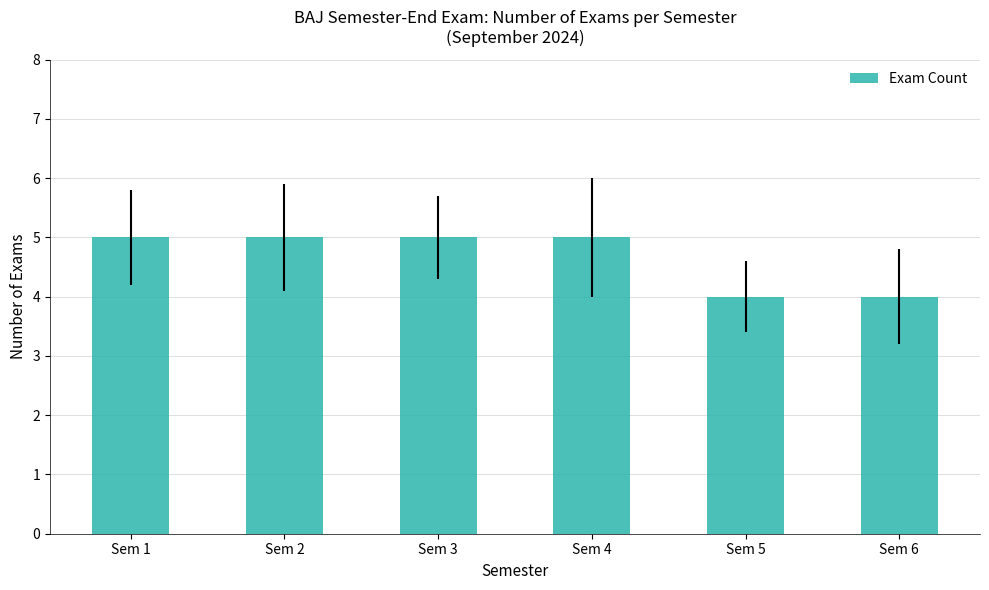

The value at Sem 3 is 5. True or false?

True